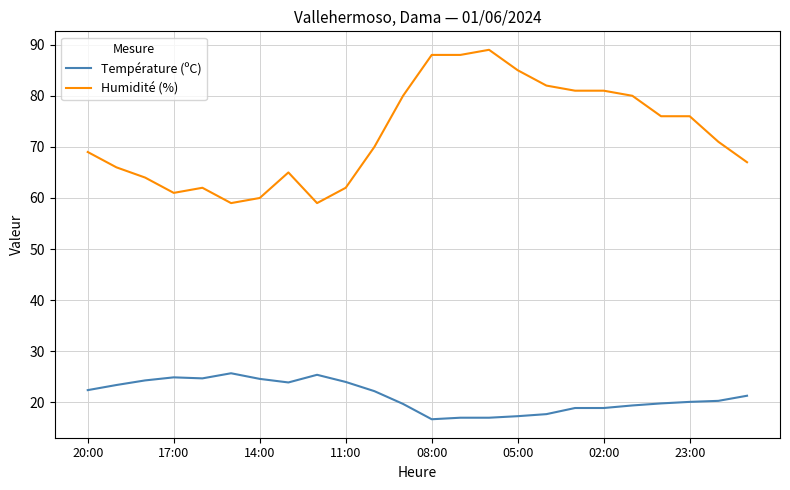

Which series has the largest range (max minus min)?

Humidité (%)